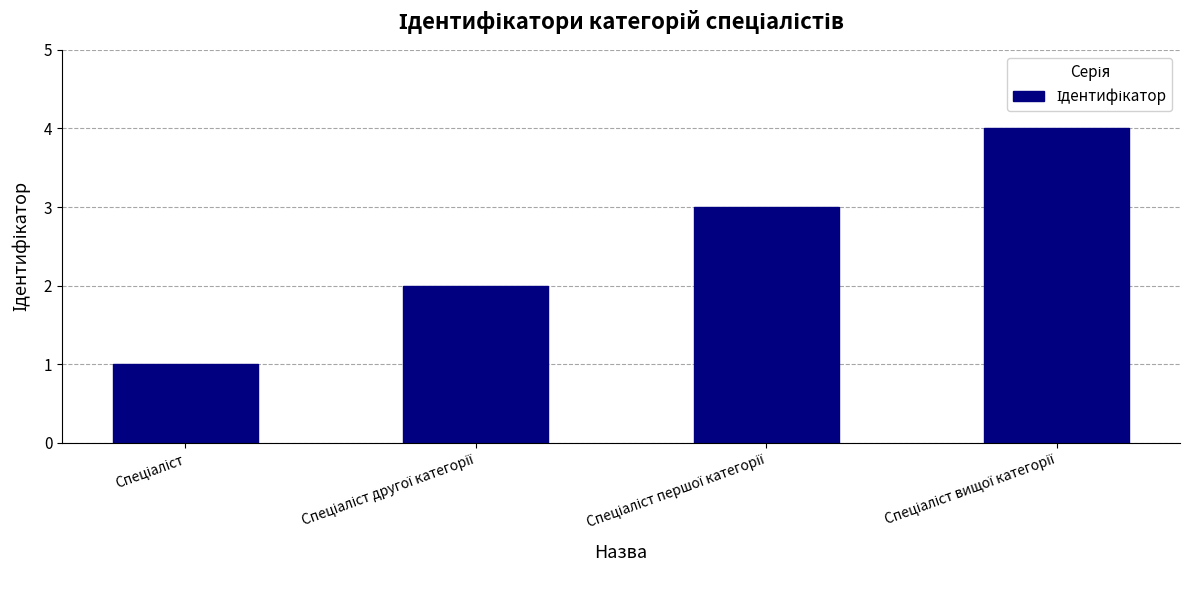

What is the maximum value shown in the chart?

4